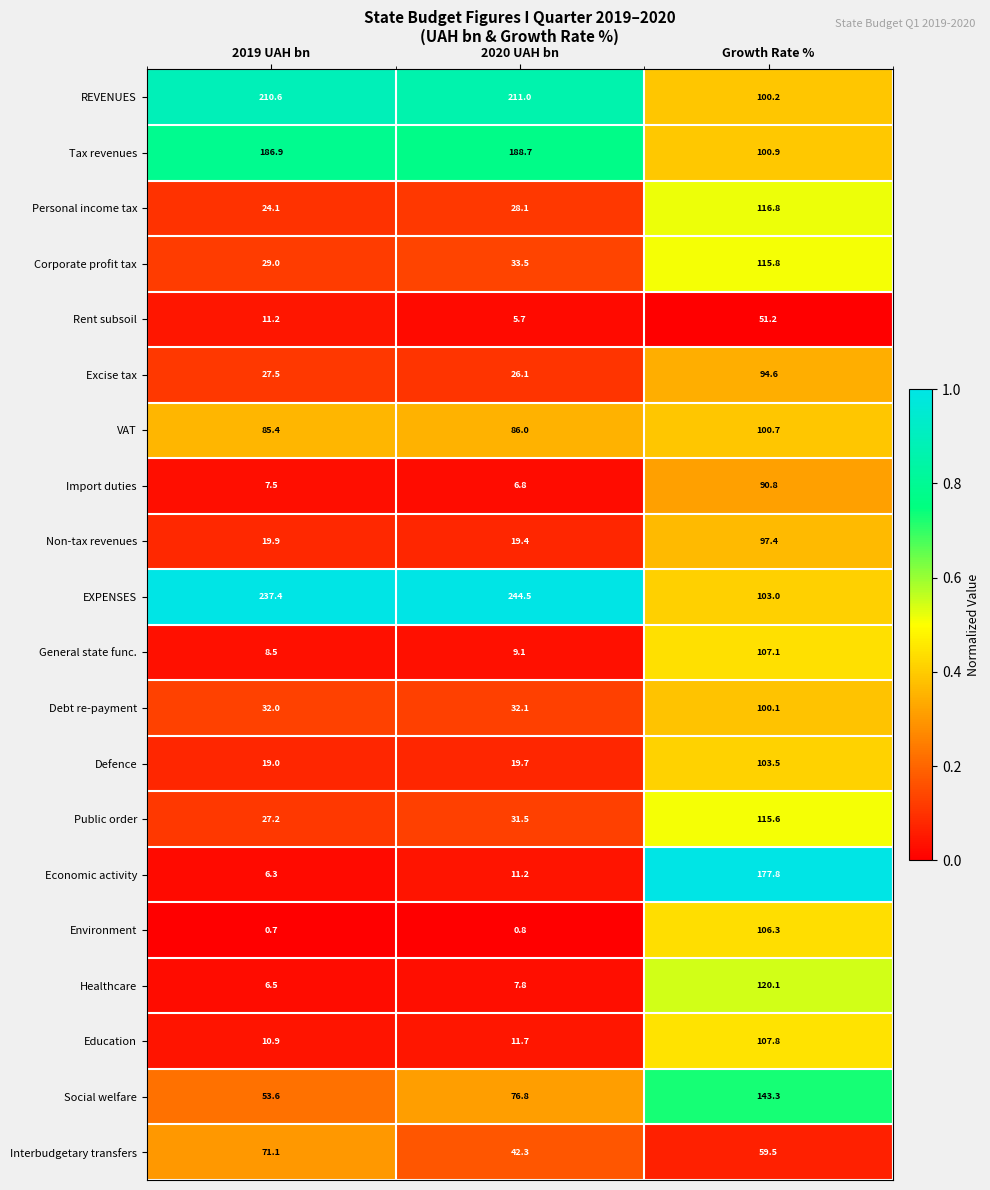

At which category is the sum across all series the highest?

Growth Rate %